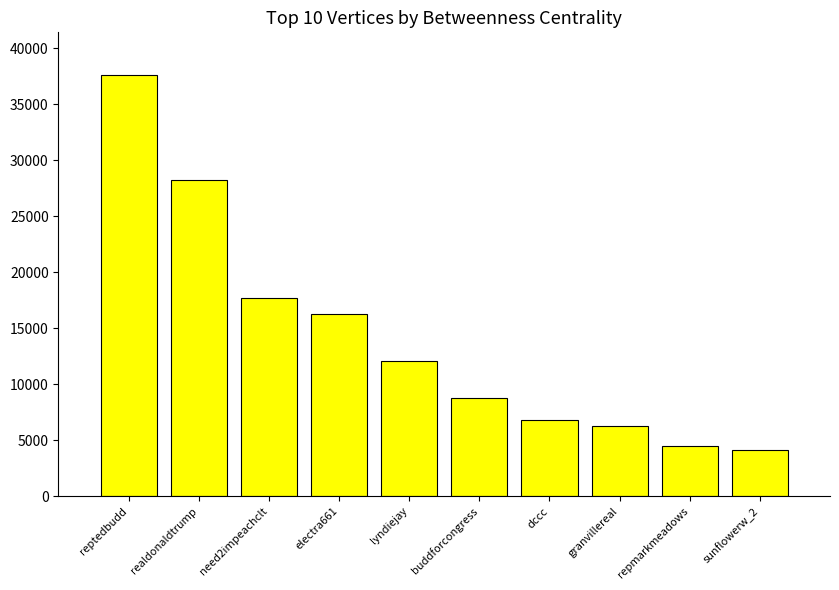

Where is the data nearest to the value 20905?

need2impeachclt